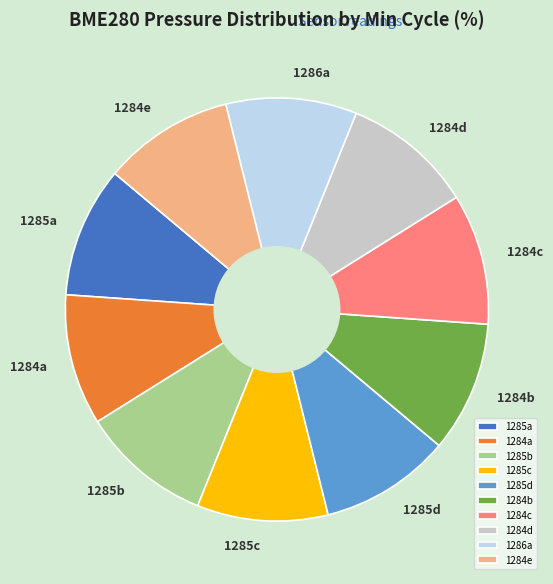

Do 1285c and 1285d together represent more than half of the pie?

No